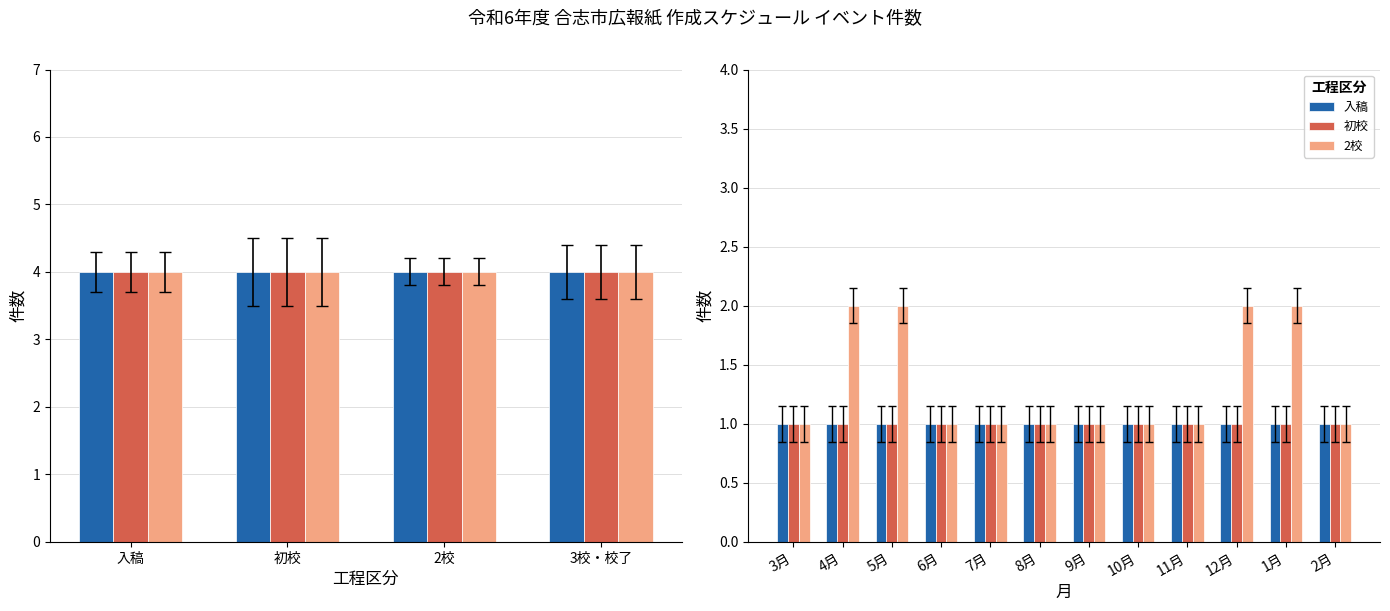

Does the chart contain any negative values?

No